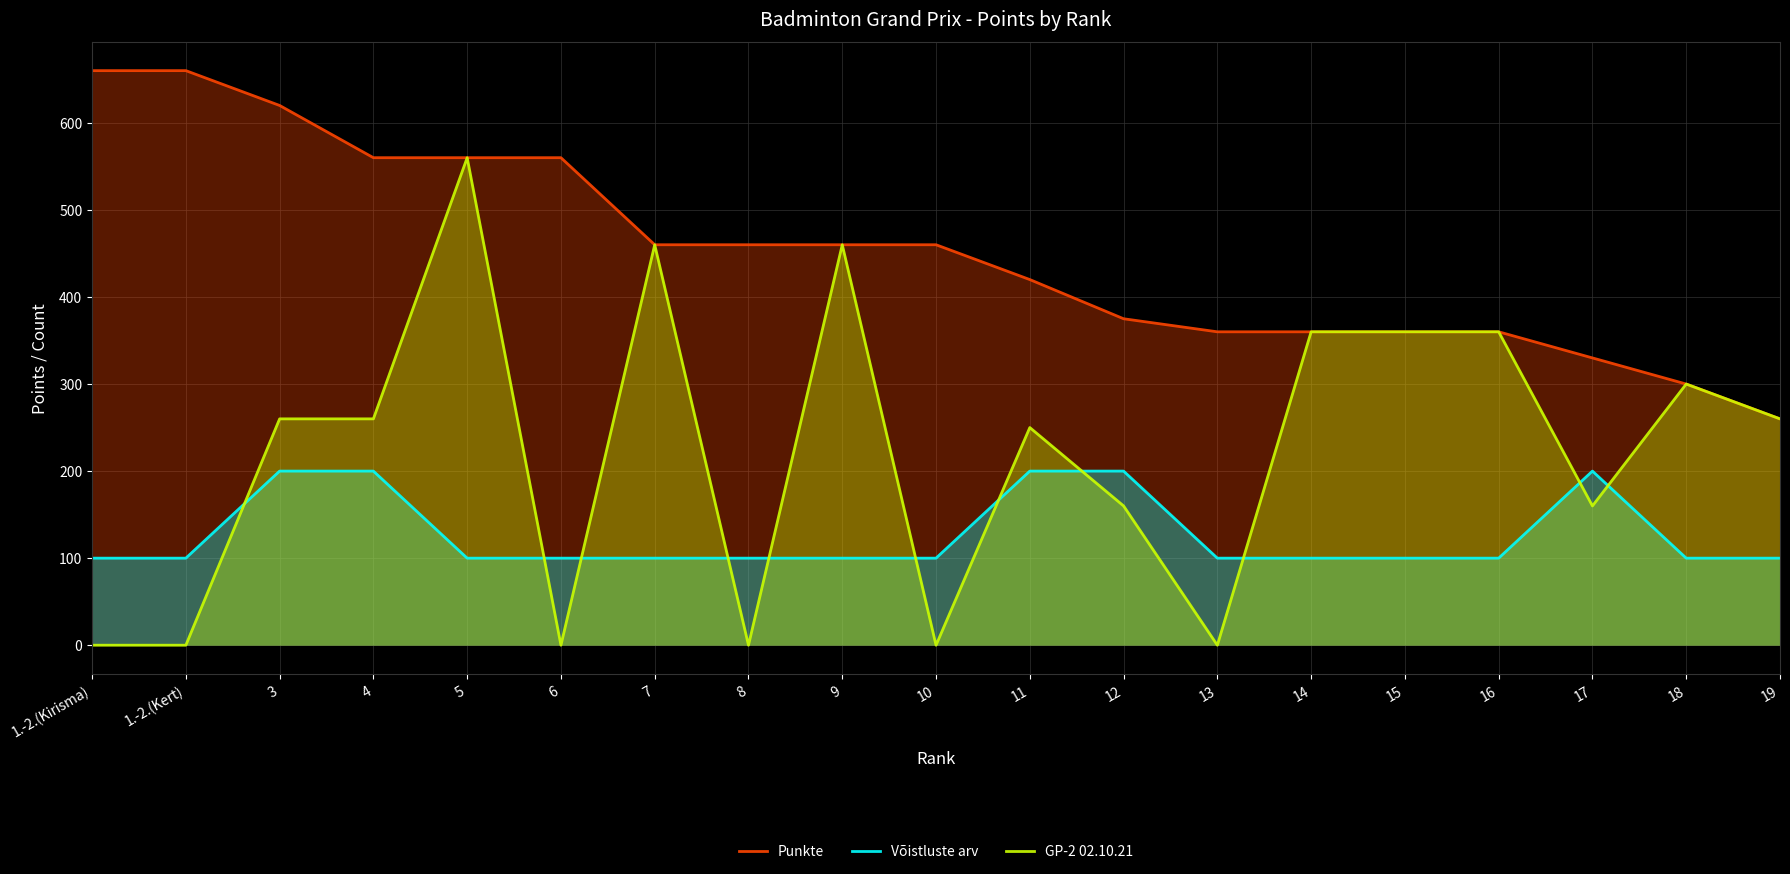

What is the difference between the highest and lowest values at 12?

215